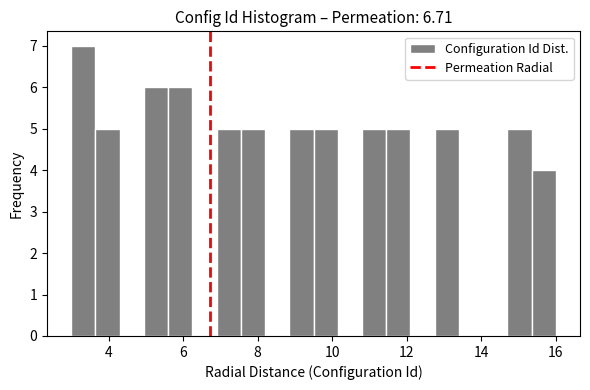

Read against the x-axis, roughly where is the centre of the tallest bar?

3.4